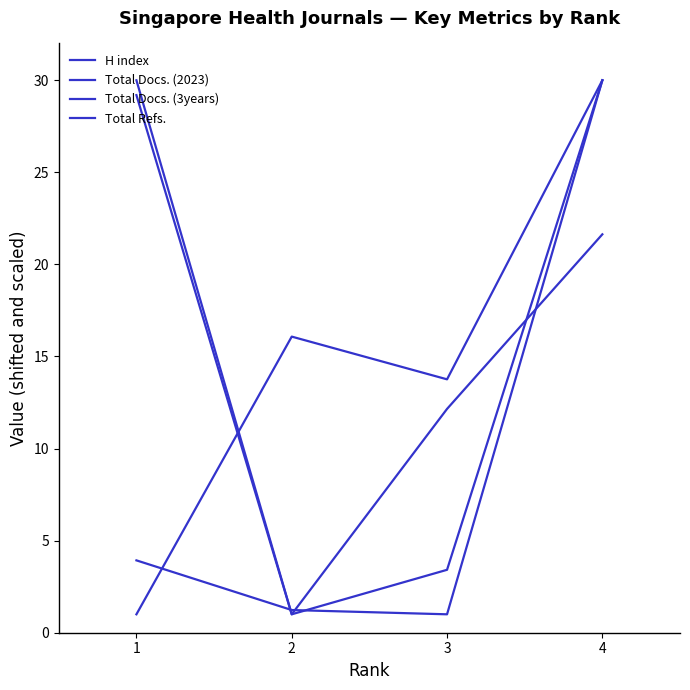

What is the approximate value of Total Refs. at 3?

1.0